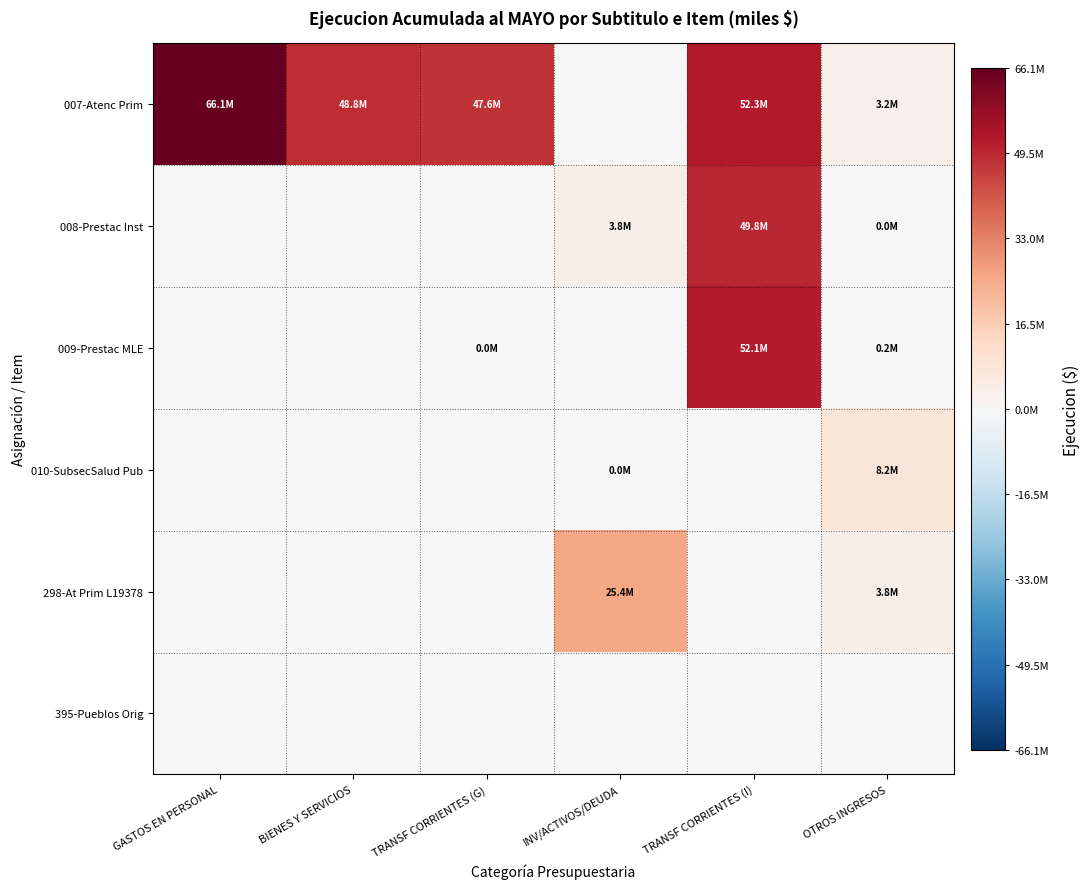

What is the difference between the highest and lowest values at TRANSF CORRIENTES (G)?

47589521